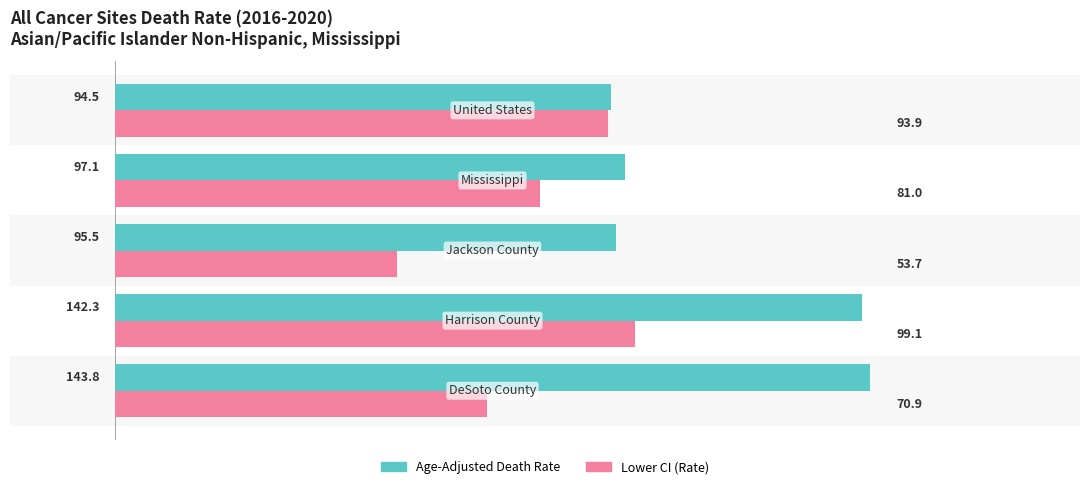

What is the minimum value shown in the chart?

53.7